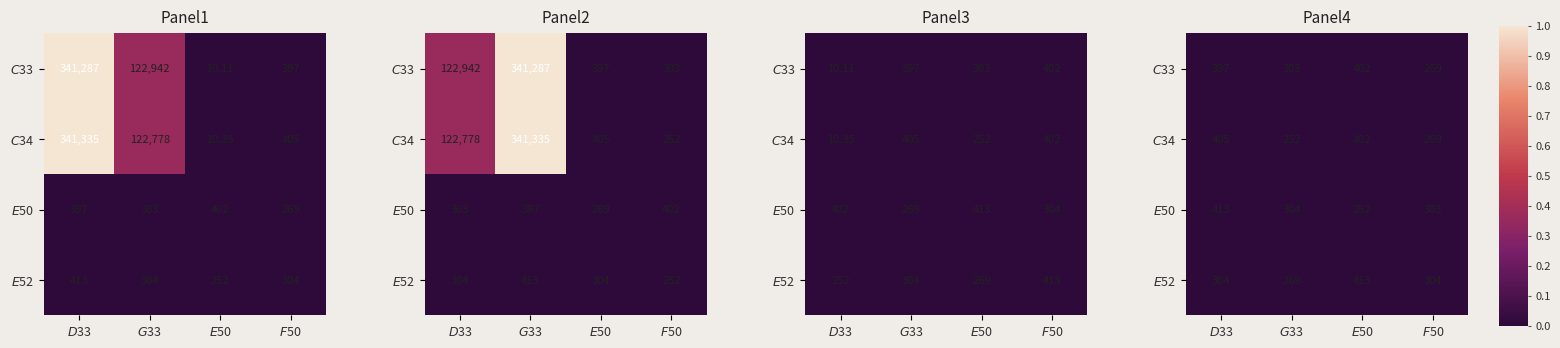

Which category has the lowest value in the $E$50 series?

$E$50